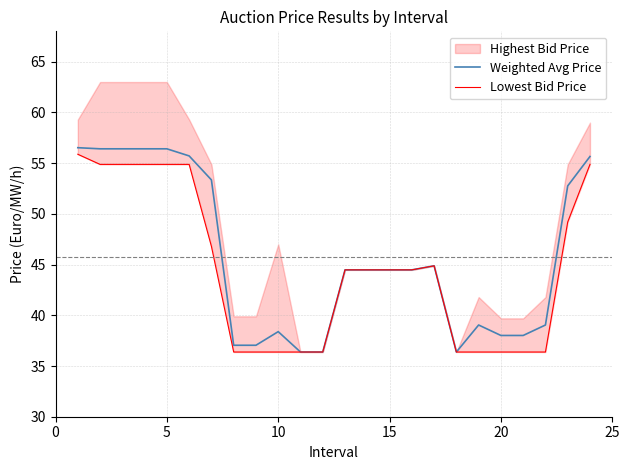

How many lines are shown in the chart?

2